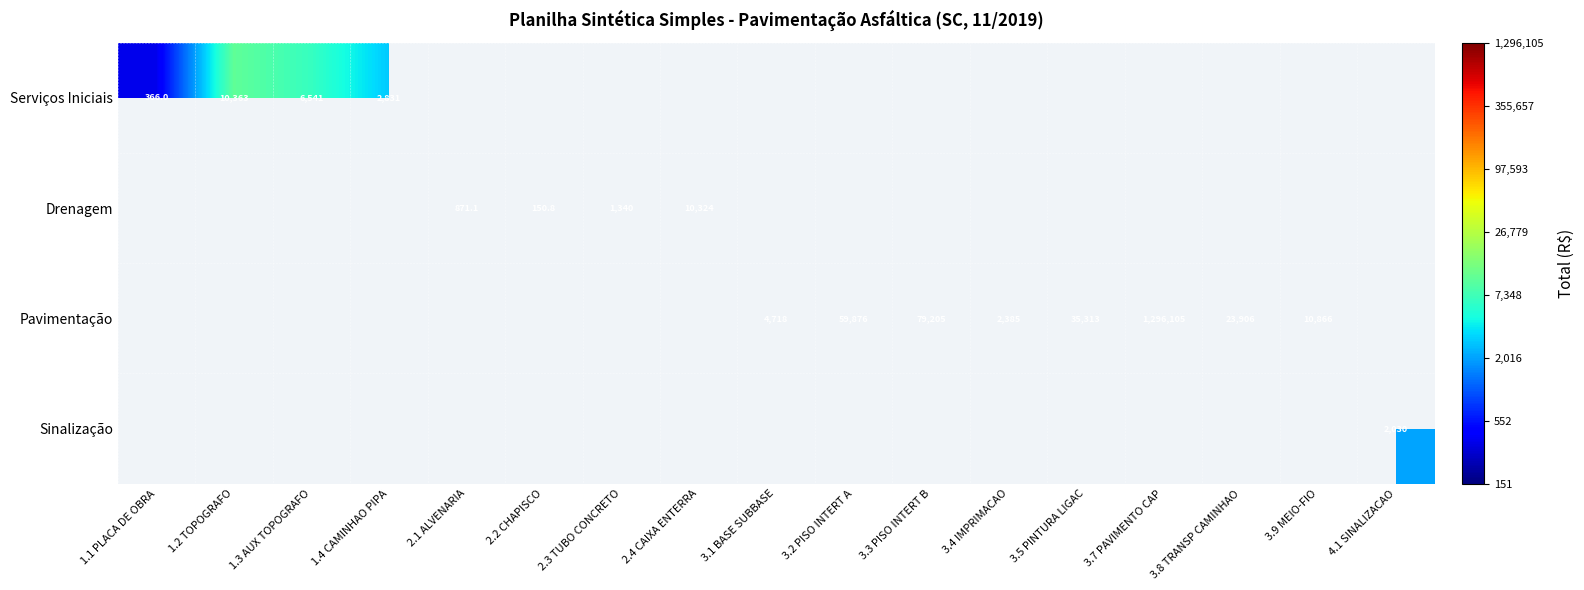

At how many categories does at least one series exceed 2?

17